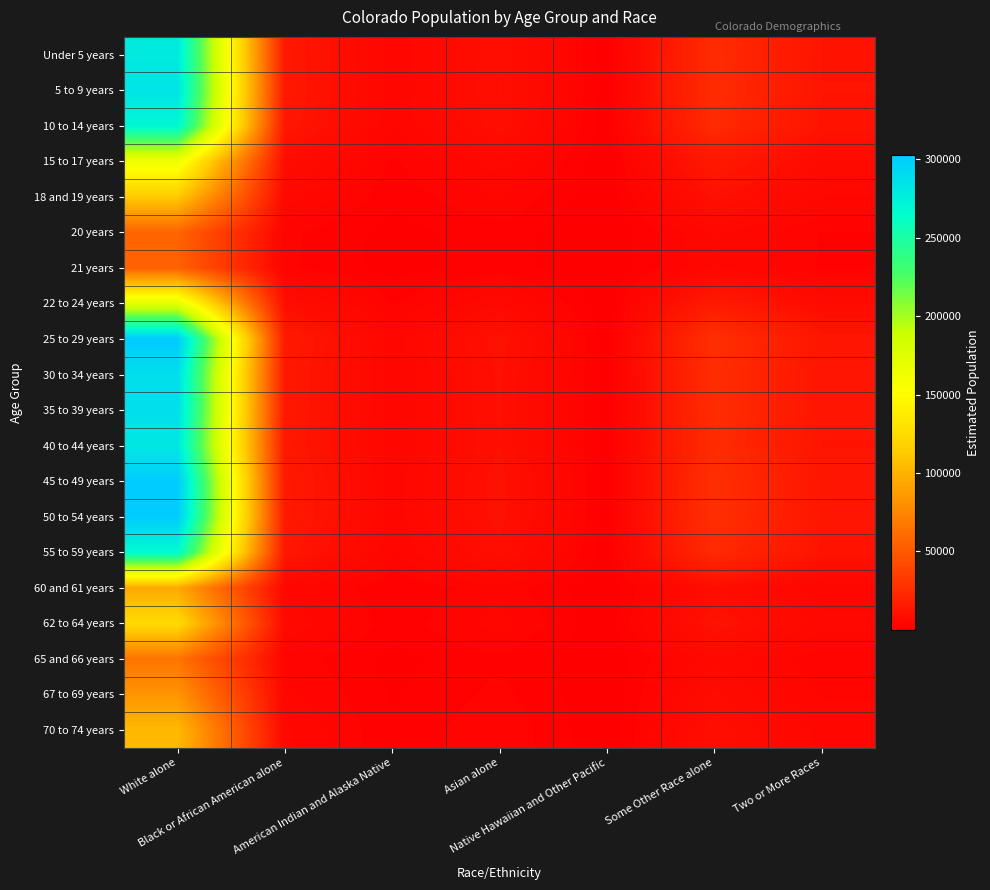

What is the smallest value displayed?

88.7